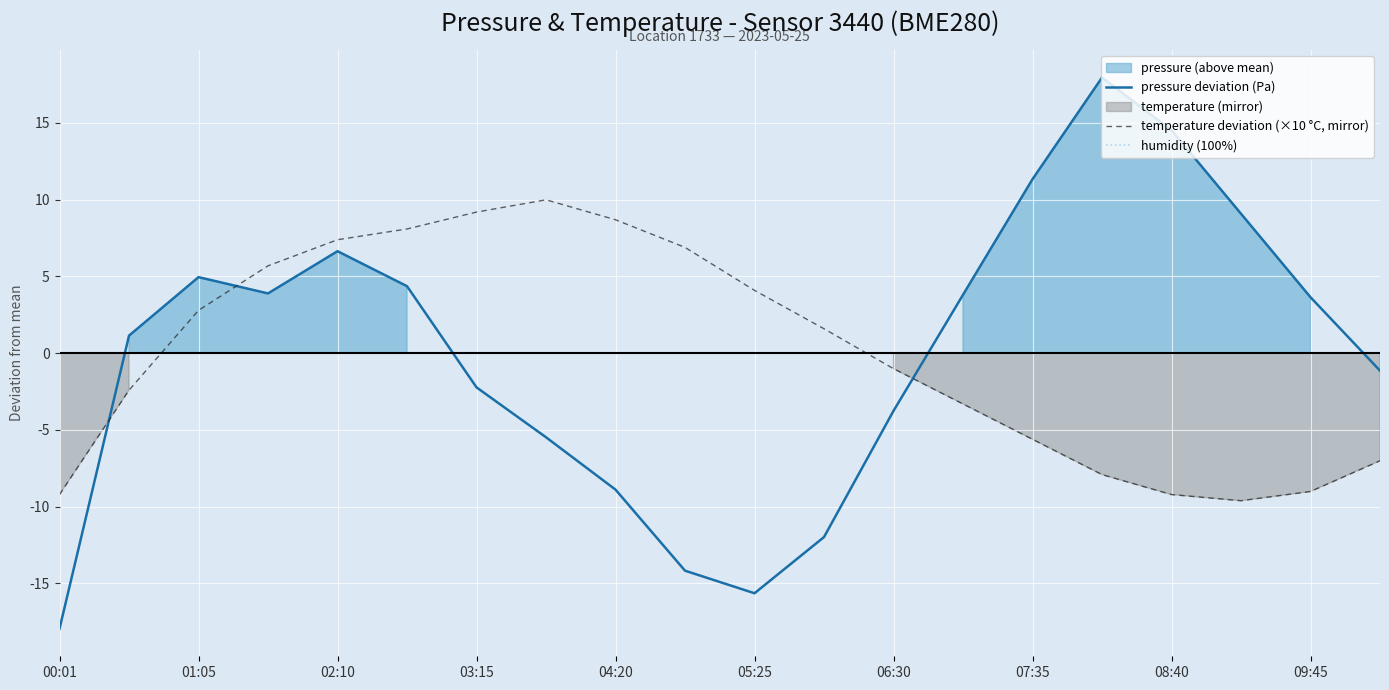

After their last crossing, which series has the higher values: temperature deviation (×10 °C, mirror) or humidity (100%)?

humidity (100%)